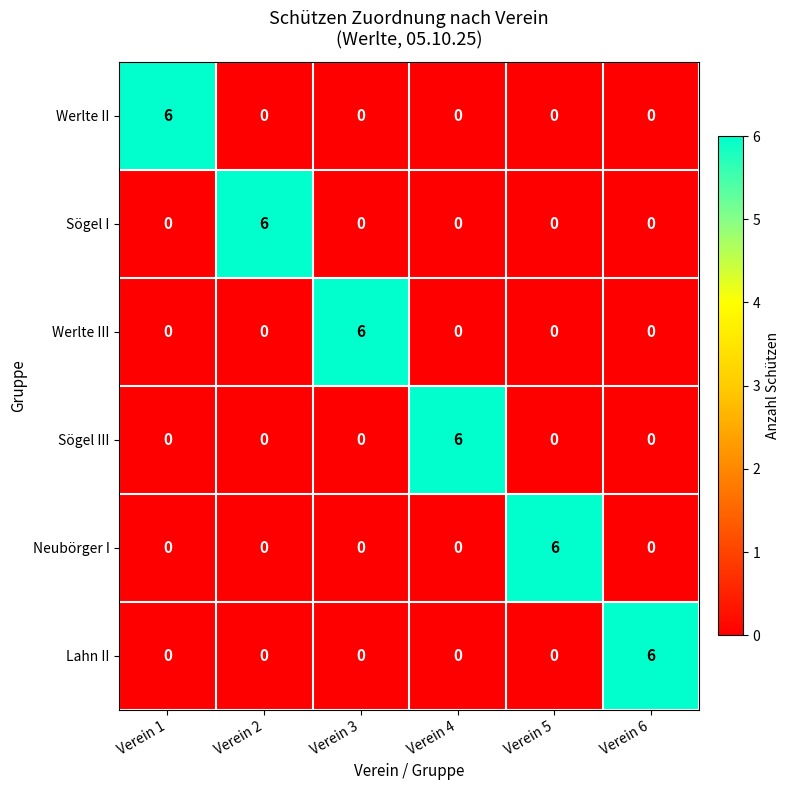

What is the sum of all Sögel I values?

6